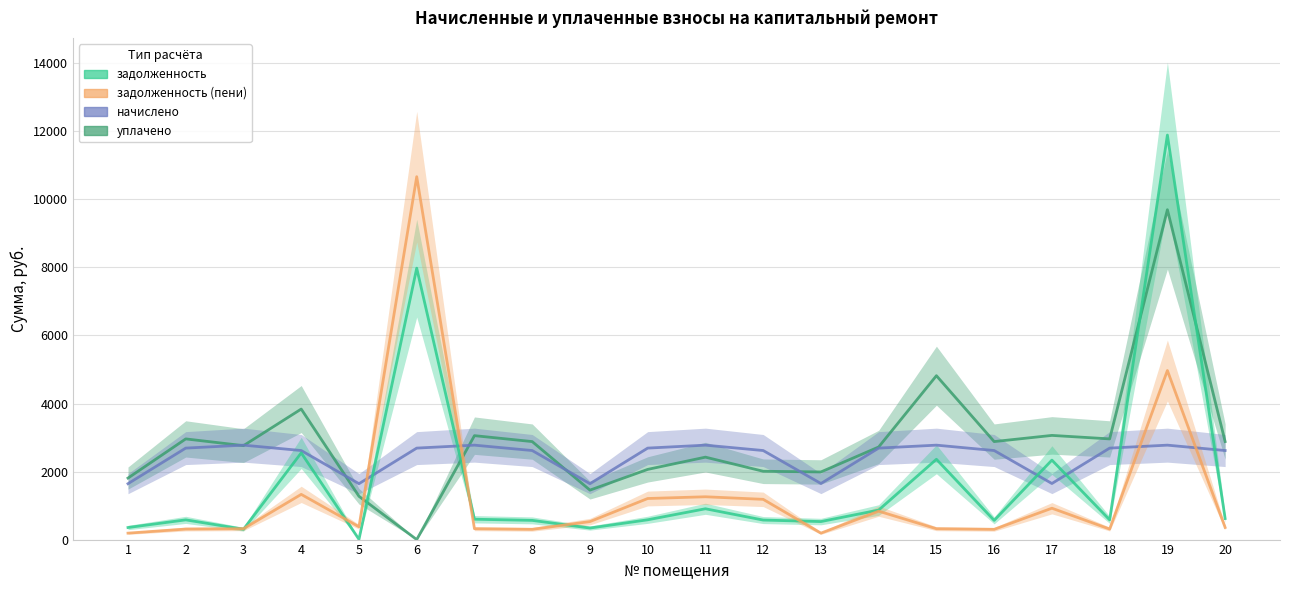

Which category has the highest value in the начислено series?

3